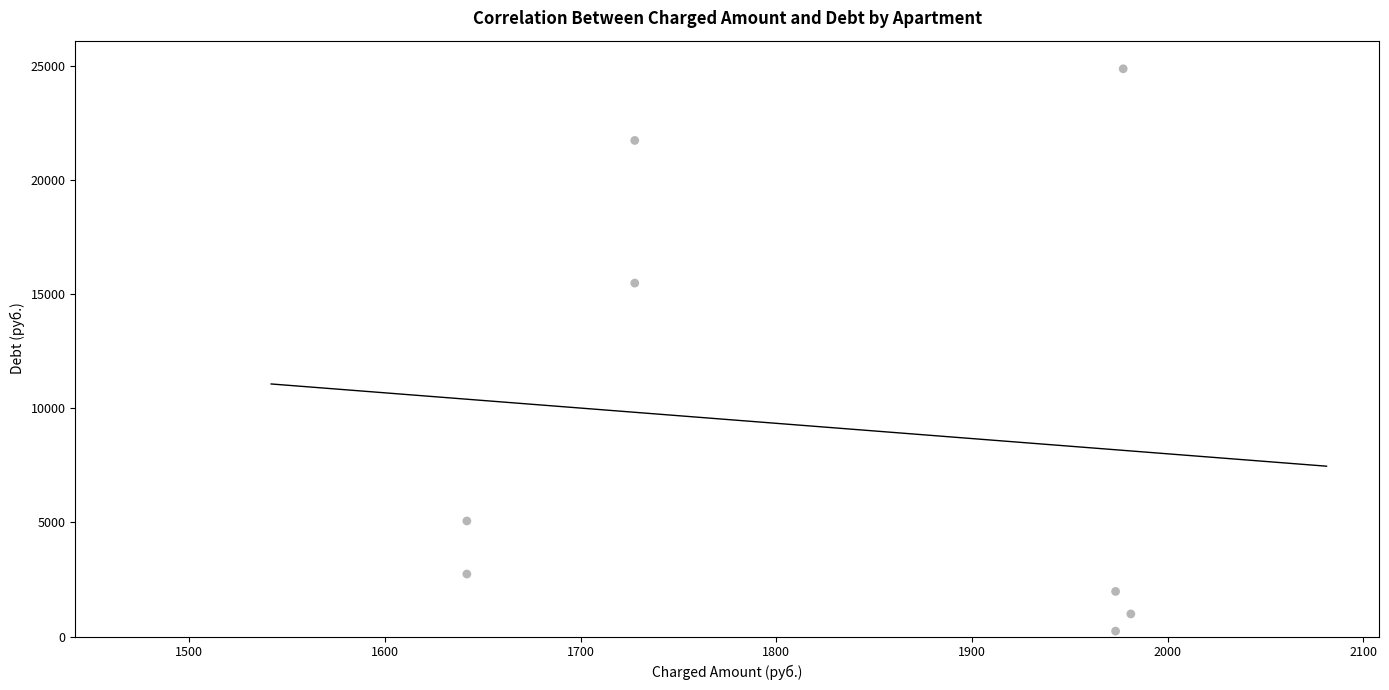

What is the range of Y values (max minus min)?

24624.7